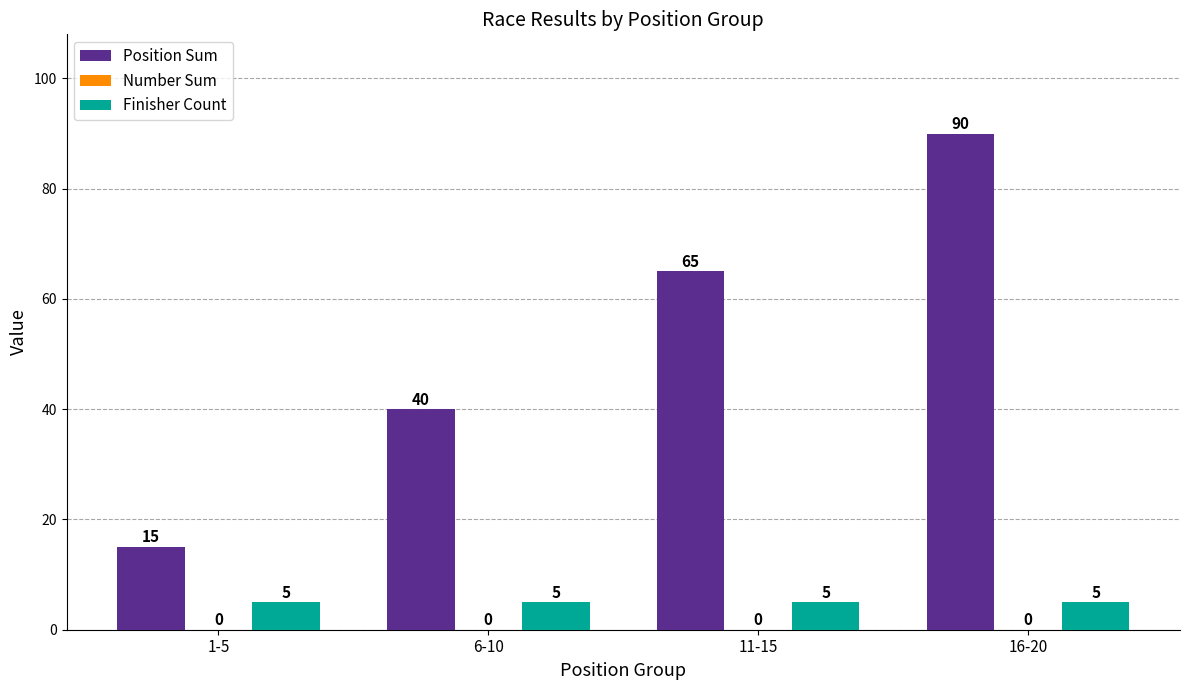

Reading left to right, extract all data points from this chart.

Position Sum: 1-5=15	6-10=40	11-15=65	16-20=90
Finisher Count: 1-5=5	6-10=5	11-15=5	16-20=5